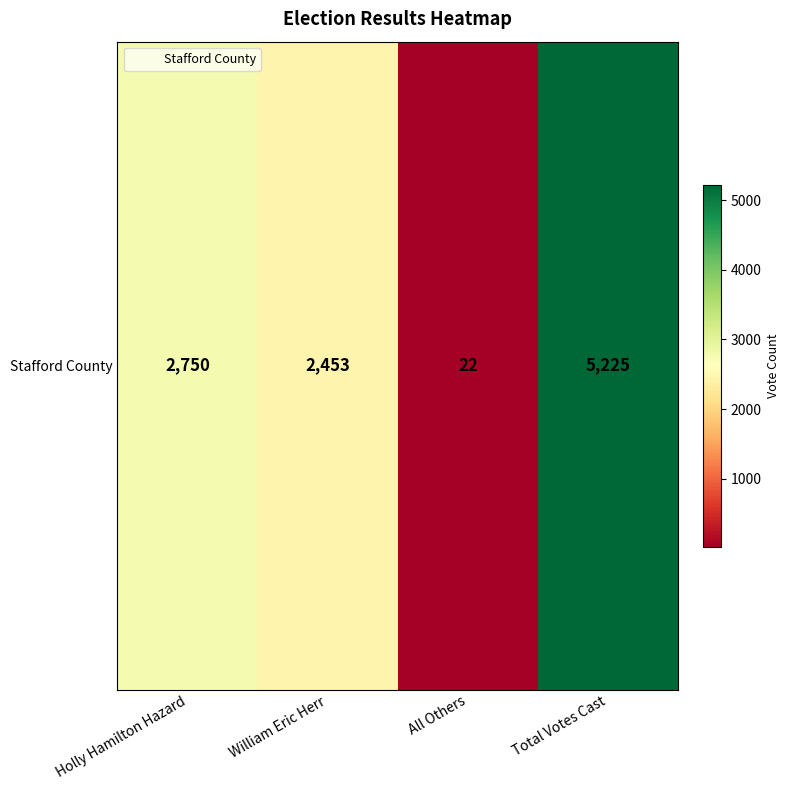

At which label does the data first exceed 2750?

Total Votes Cast